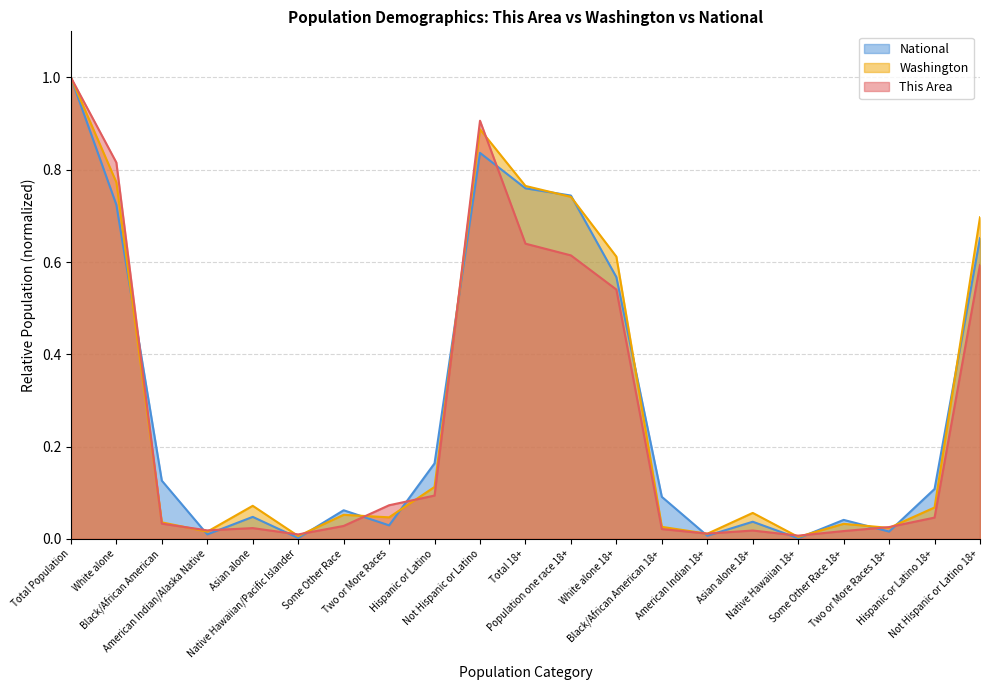

How many categories are shown in the chart?

21